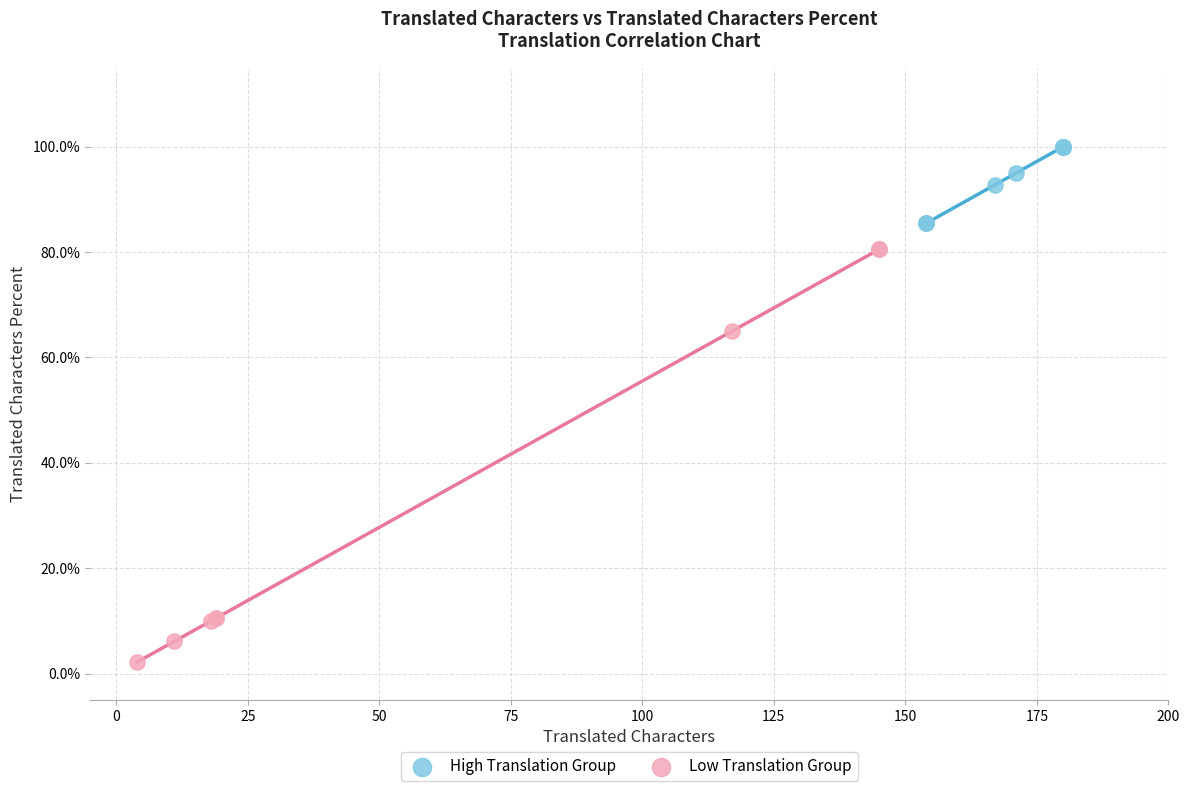

Which series reaches the minimum Y coordinate?

Low Translation Group